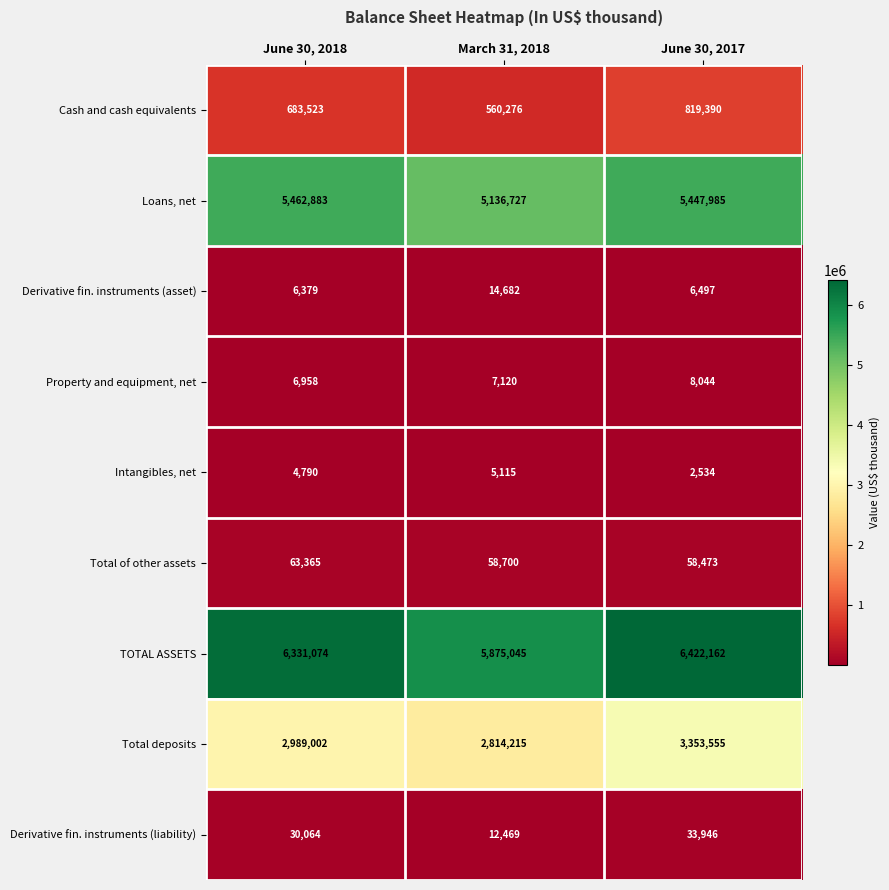

How many distinct data groups are displayed?

9